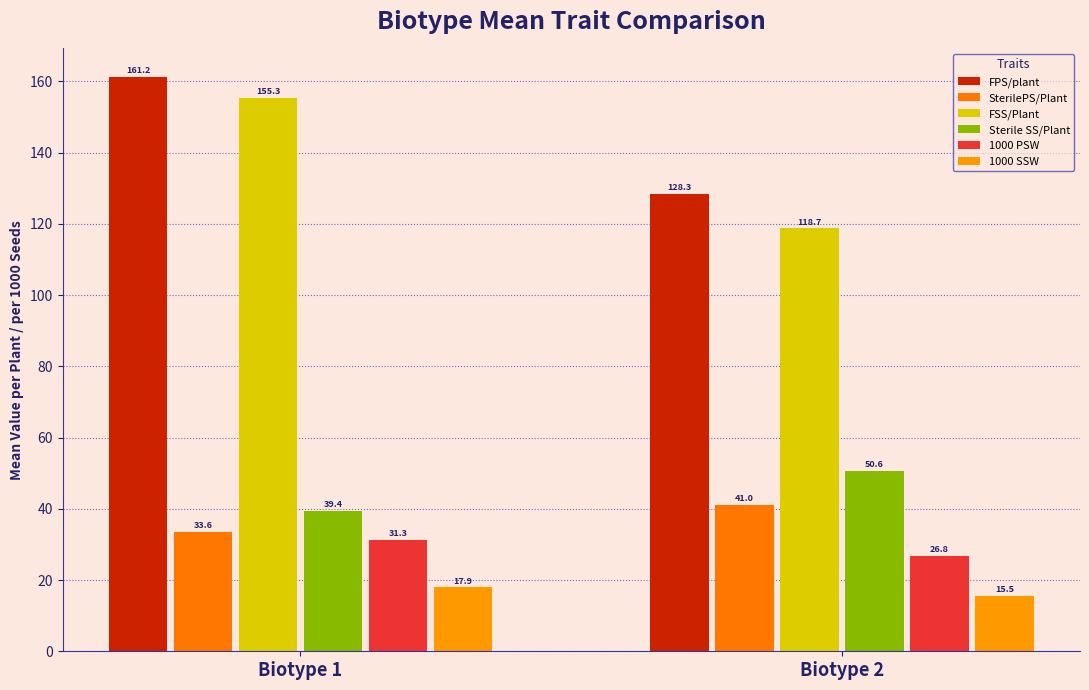

What is the value of the 1000 PSW bar at the 1st from the left?

31.3